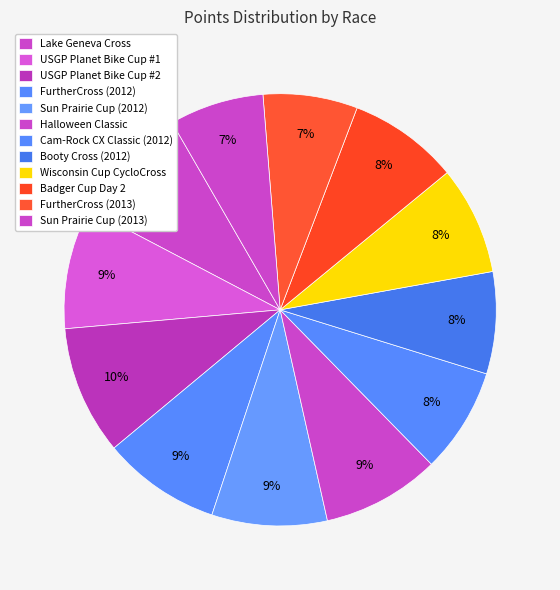

The USGP Planet Bike Cup #1 slice represents 9% of the pie. True or false?

True